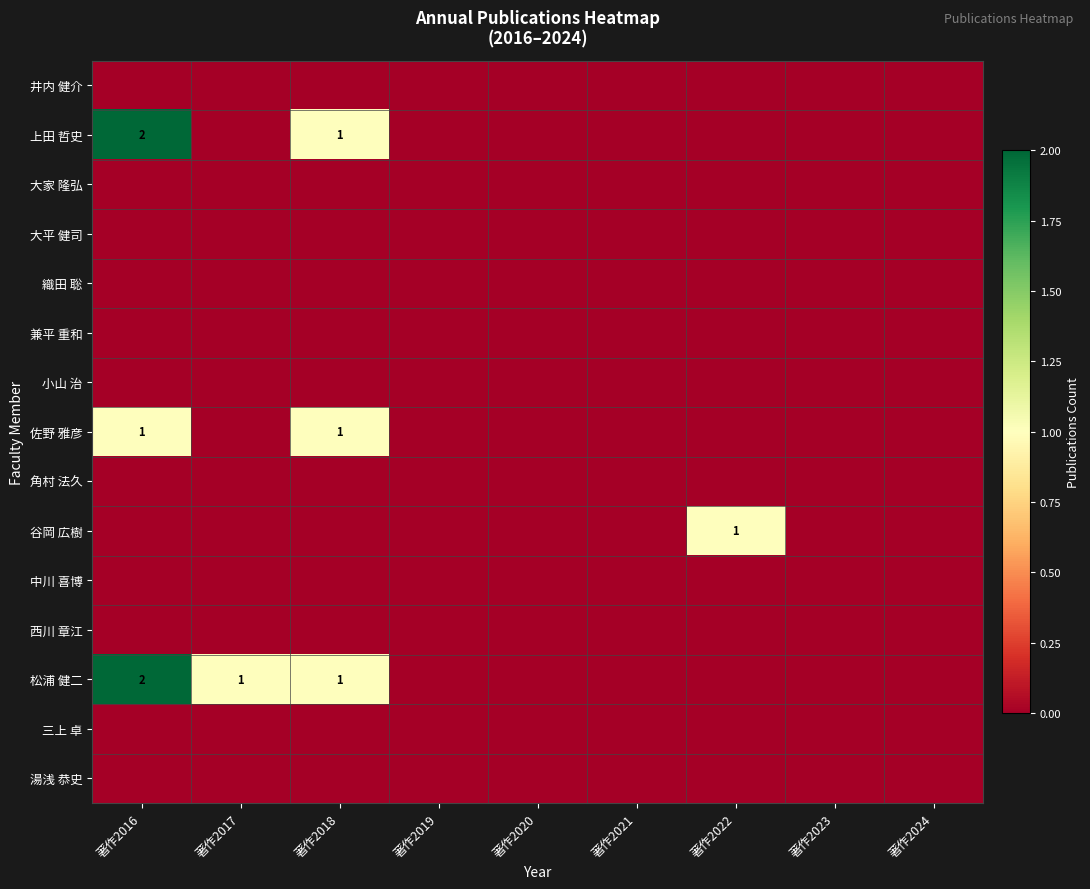

At how many categories does at least one series exceed 1?

1